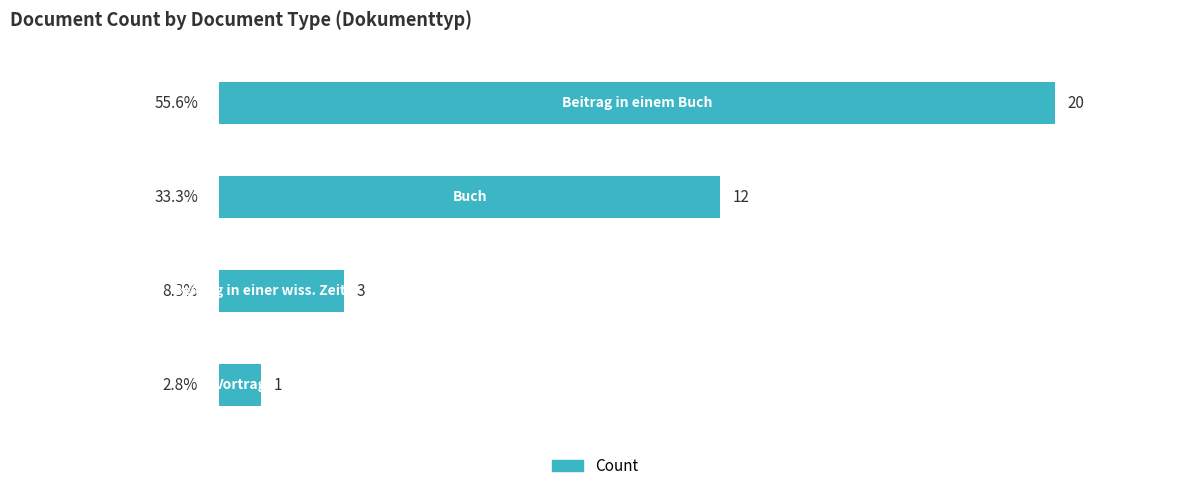

What is the difference between the maximum and minimum values?

19